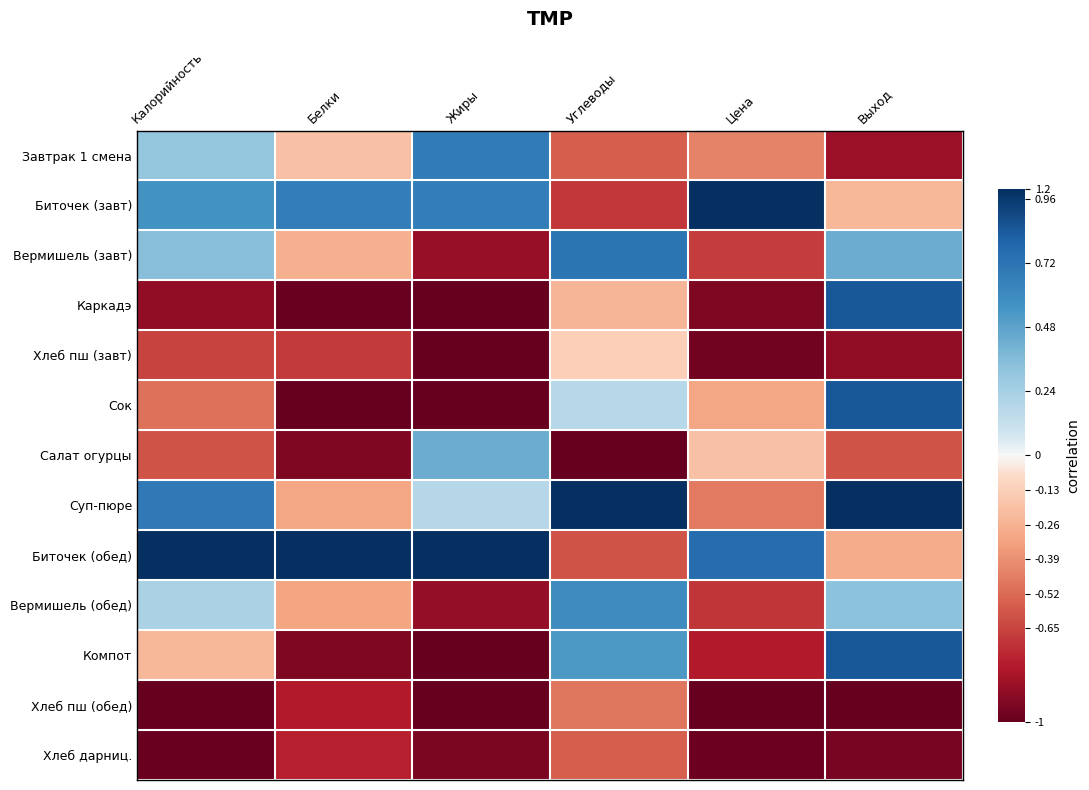

At which category is the sum across all series the highest?

Выход